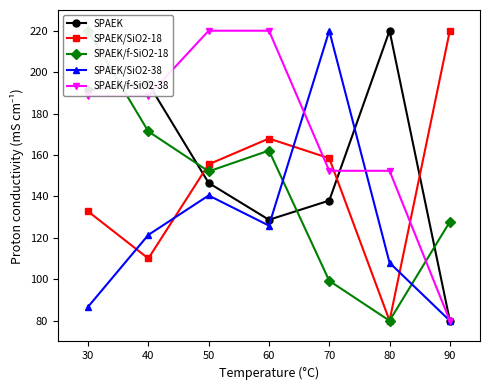

Which label corresponds to the largest value in the chart?

90